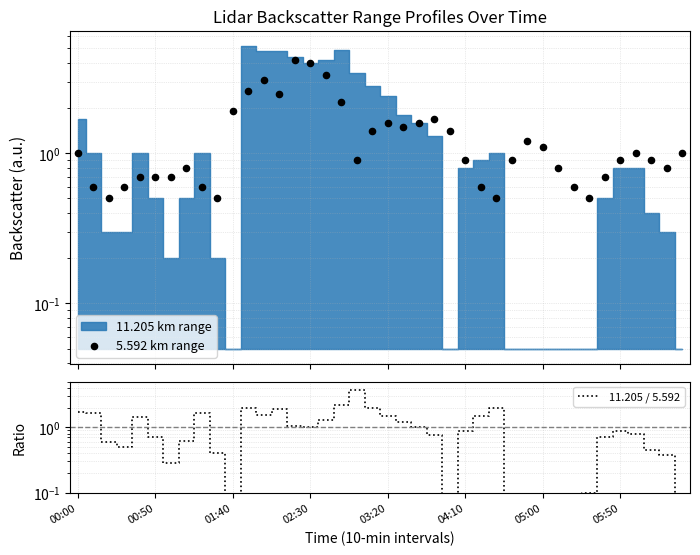

At which category is the sum across all series the highest?

14